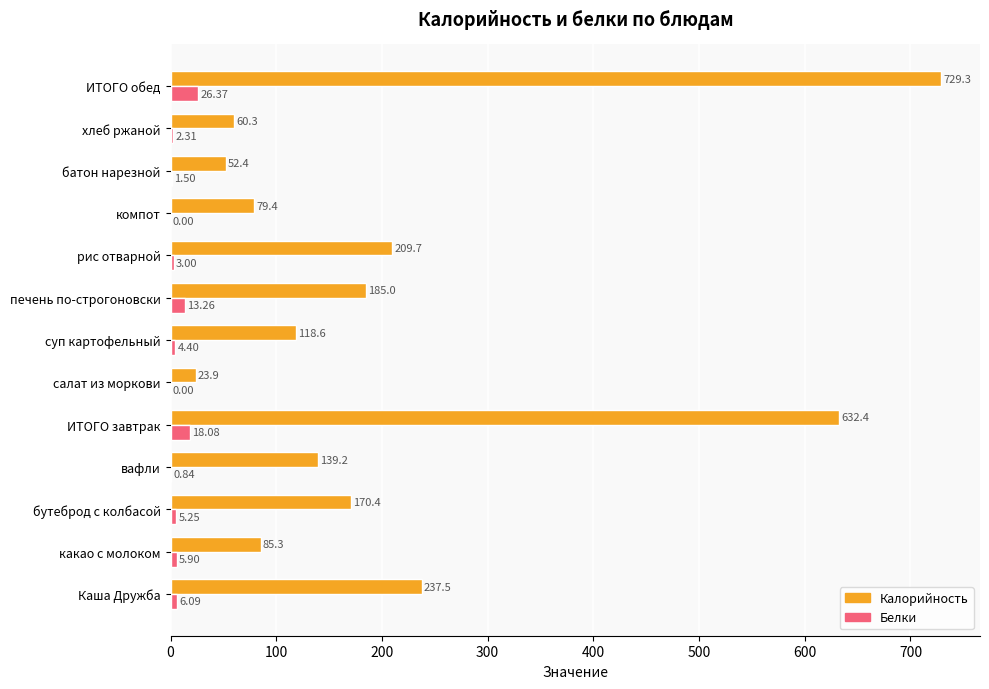

At which category does the chart reach its peak across all series?

ИТОГО обед